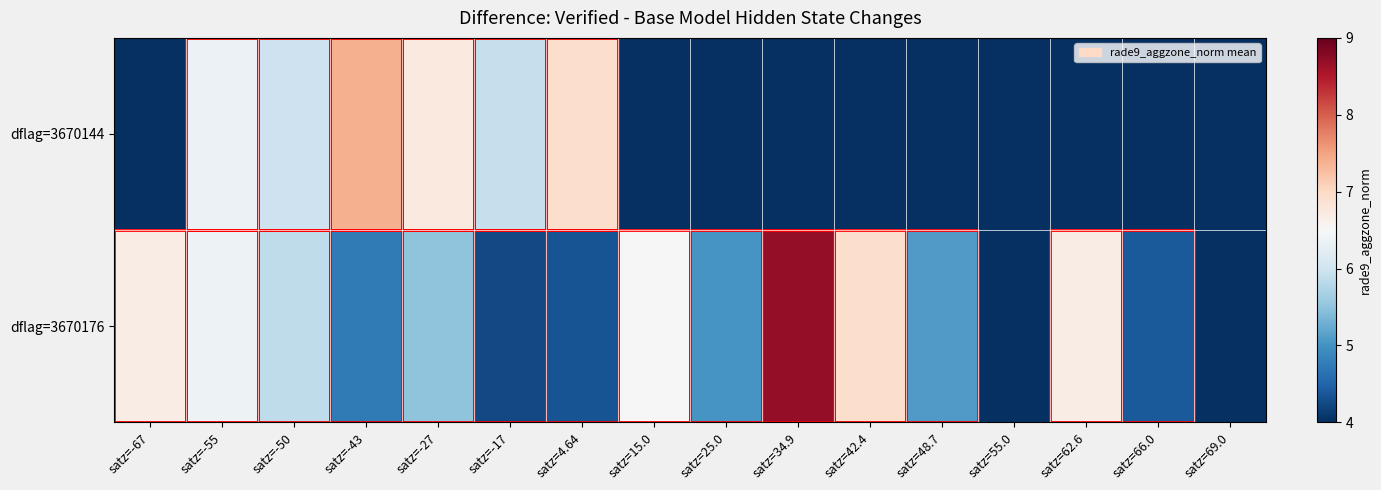

Rank the series at satz=34.9 from lowest to highest value.

dflag=3670144, dflag=3670176